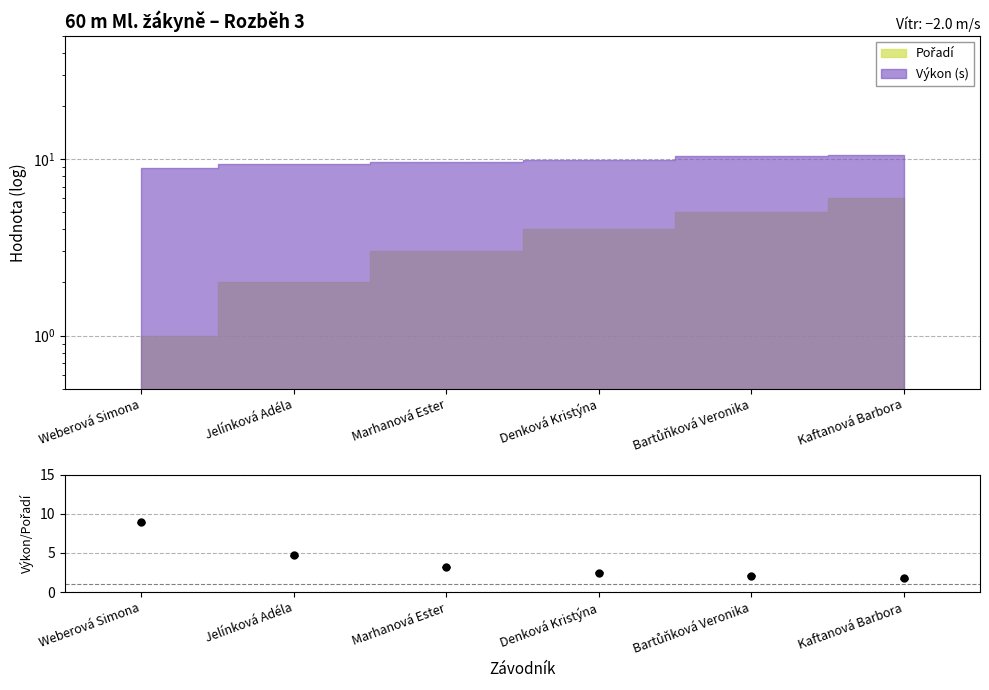

Does the chart display data point markers on the line(s)?

No